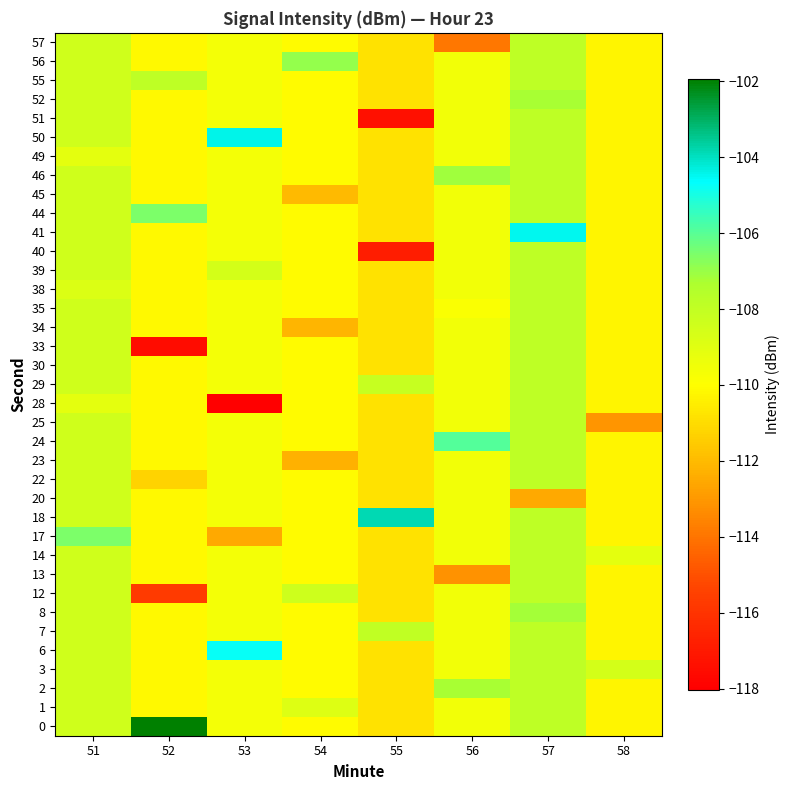

Between 54 and 53, which is larger?

53